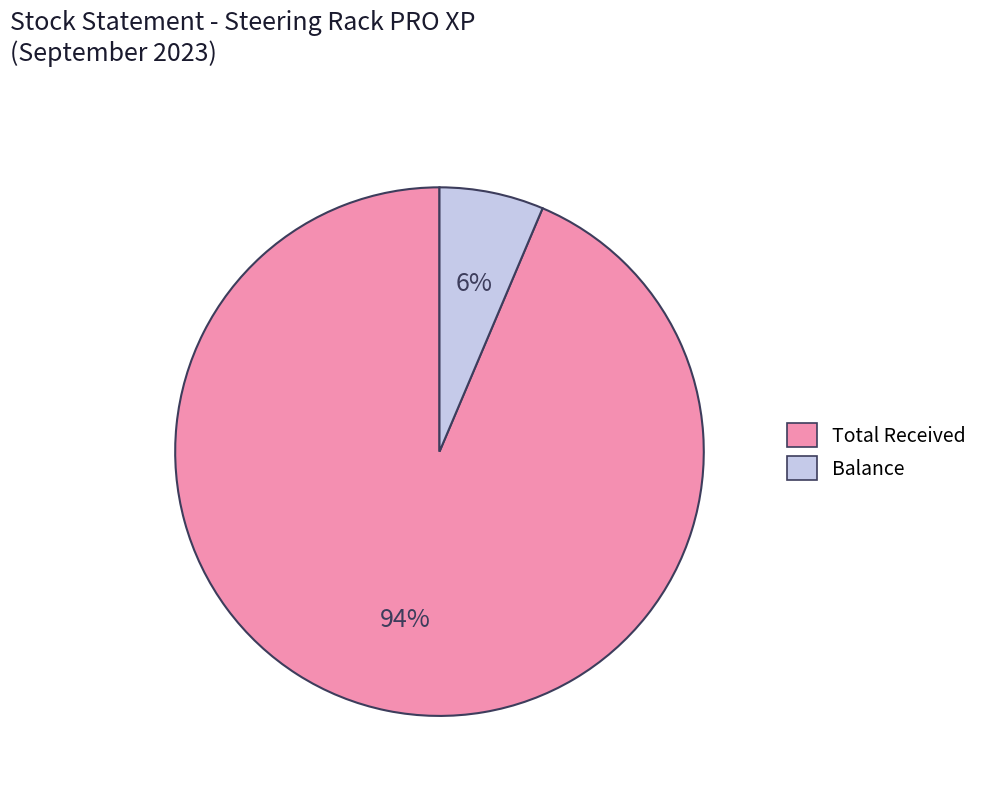

Does any single category account for the majority?

Yes